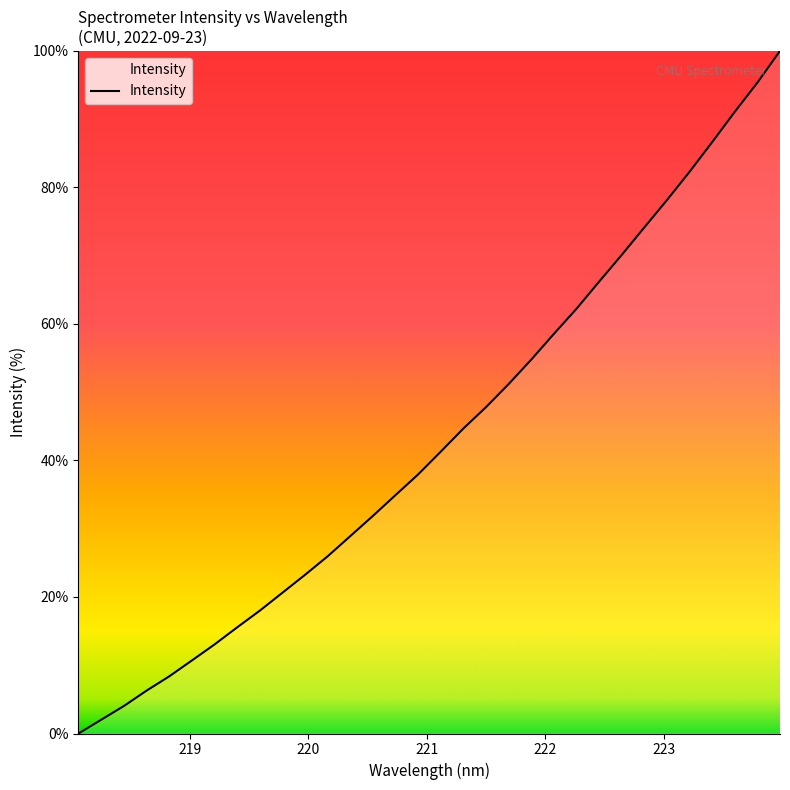

What is the sum of all values?

1386.0